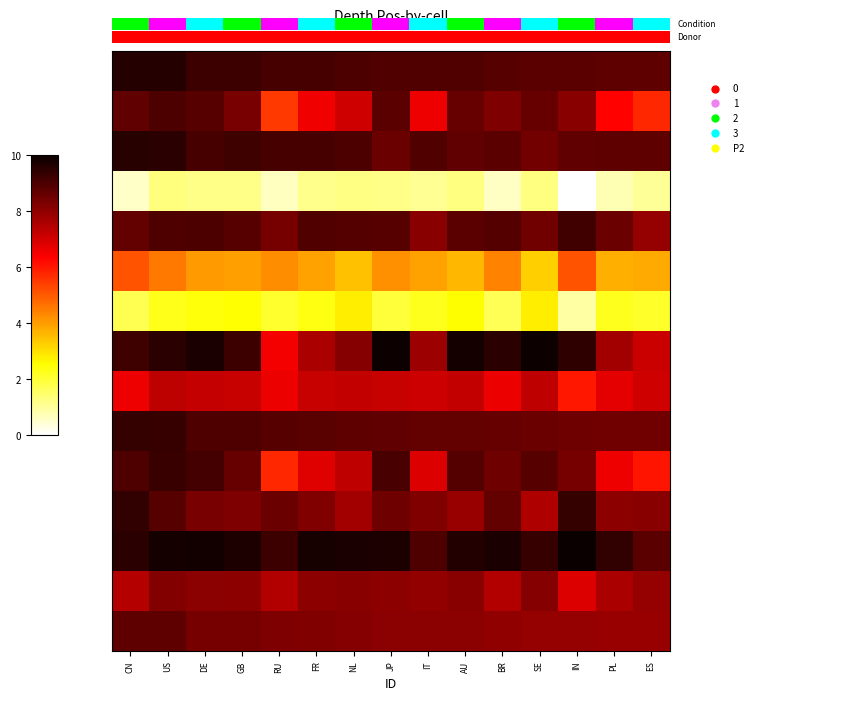

At which category is the sum across all series the highest?

US